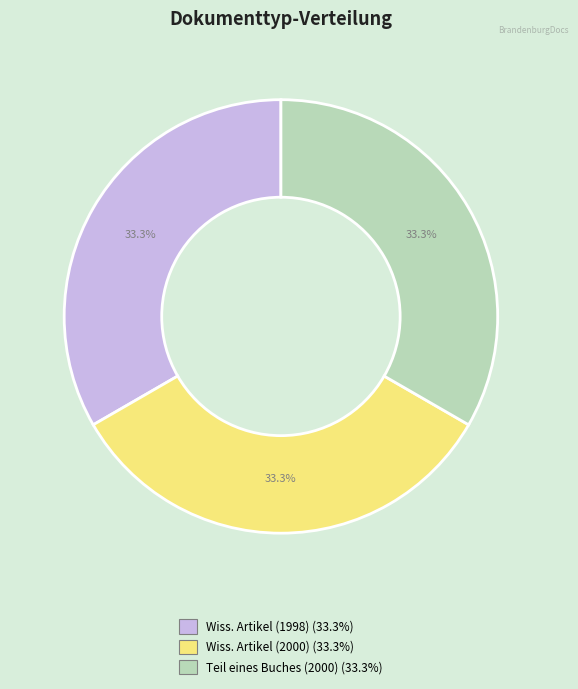

Does any single category account for the majority?

No